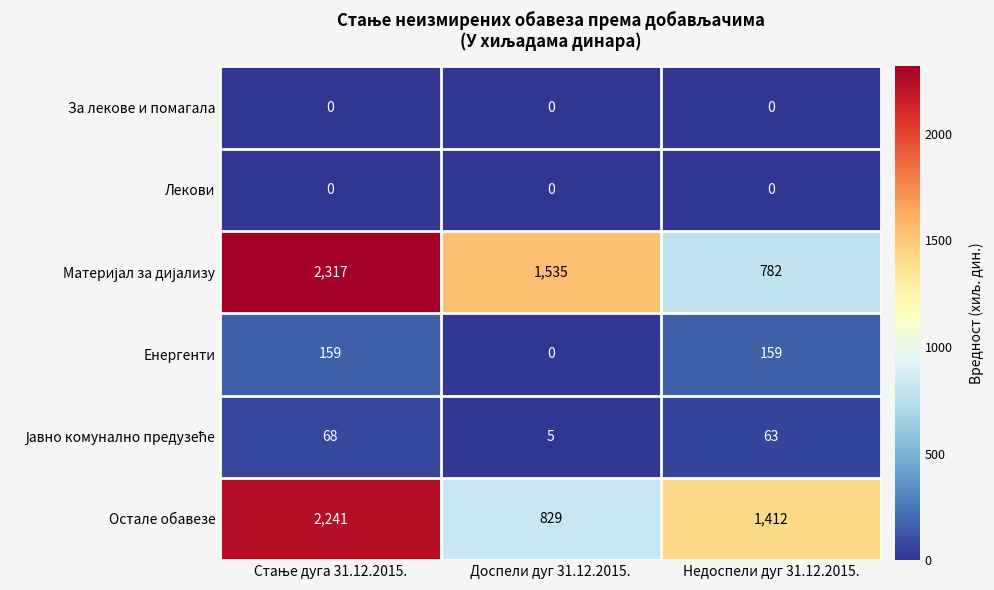

At how many categories does at least one series exceed 216?

3